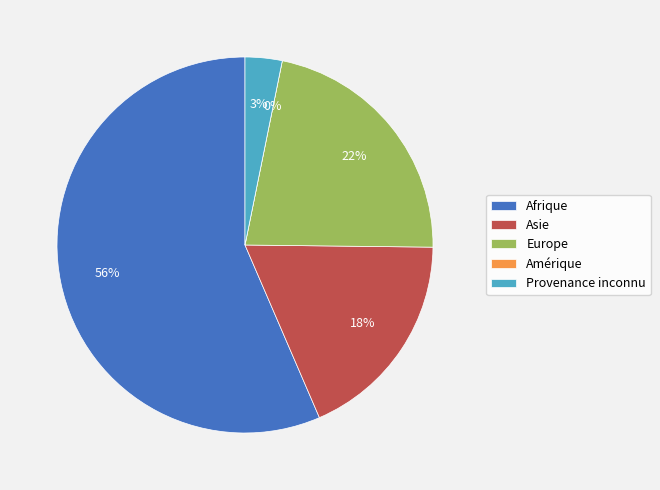

To the nearest percent, what is the difference between the Provenance inconnu / Amérique and Asie slice percentages?

15%